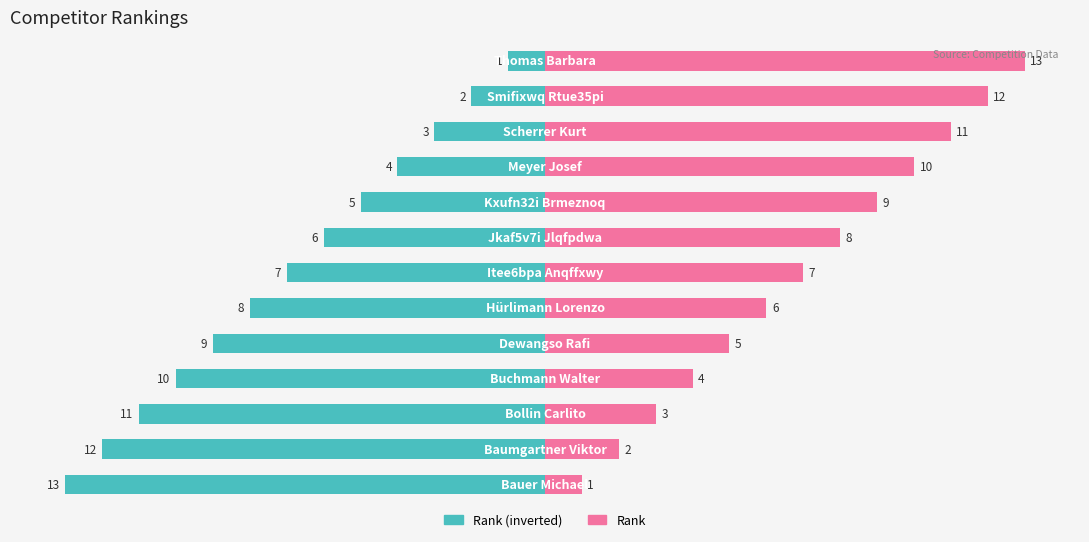

What is the difference between the maximum and minimum values in the Rank (inverted) series?

12